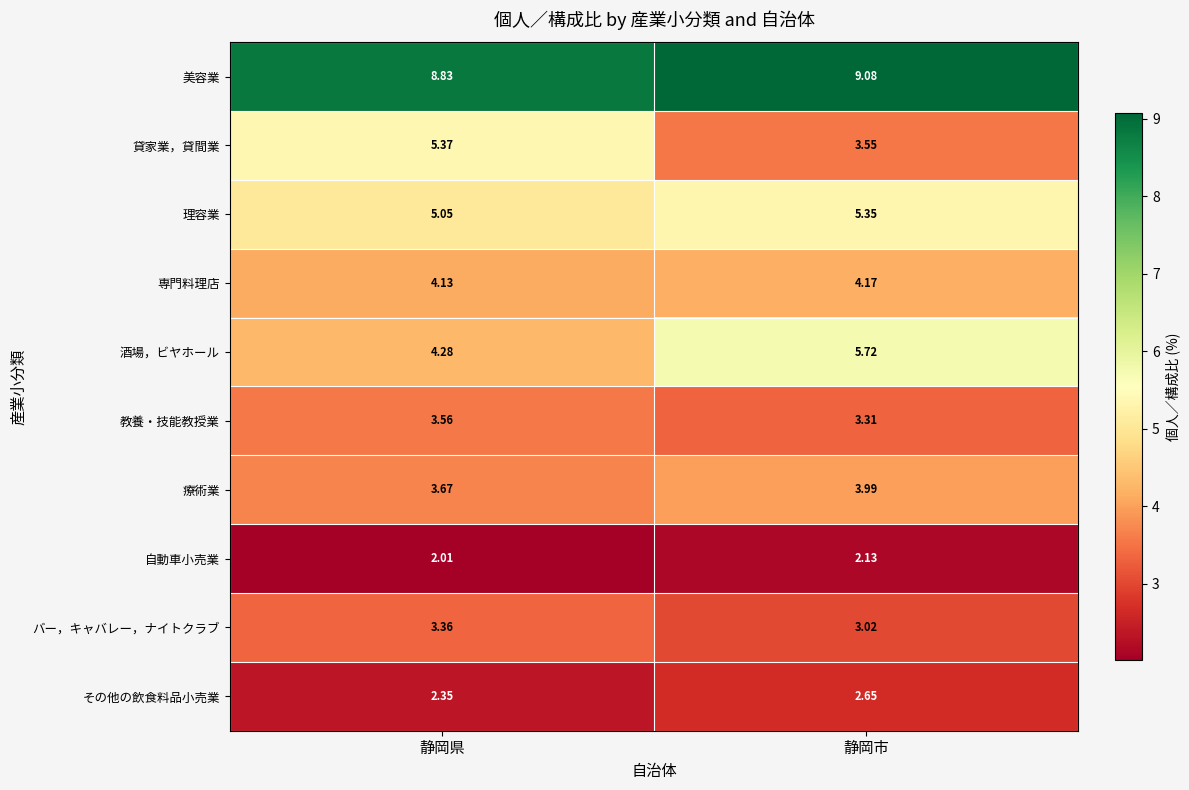

Where is 療術業 nearest to the value 3?

静岡県